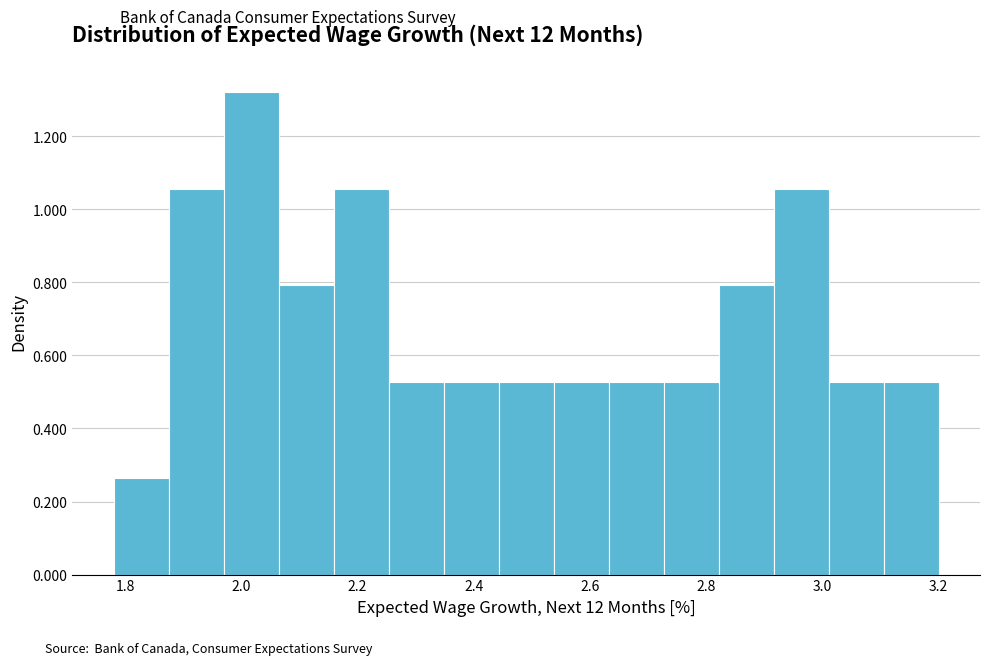

Reading left to right, transcribe this chart: for each bar, give the range it covers on the x-axis and its height. Neither the bar edges nor the heights are printed on the chart, so give them approximately, as read against the axes.

1.78 to 1.88: 0.26
1.88 to 1.96: 1.06
1.96 to 2.06: 1.32
2.06 to 2.16: 0.80
2.16 to 2.26: 1.06
2.26 to 2.34: 0.52
2.34 to 2.44: 0.52
2.44 to 2.54: 0.52
2.54 to 2.64: 0.52
2.64 to 2.72: 0.52
2.72 to 2.82: 0.52
2.82 to 2.92: 0.80
2.92 to 3.02: 1.06
3.02 to 3.10: 0.52
3.10 to 3.20: 0.52